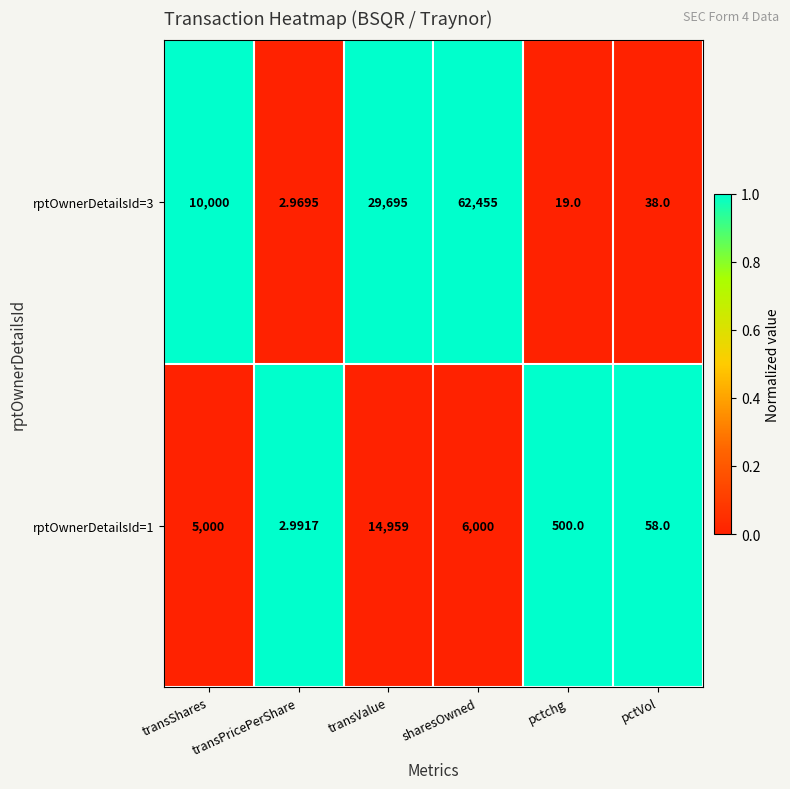

At which label is rptOwnerDetailsId=3 closest to 31228?

transValue